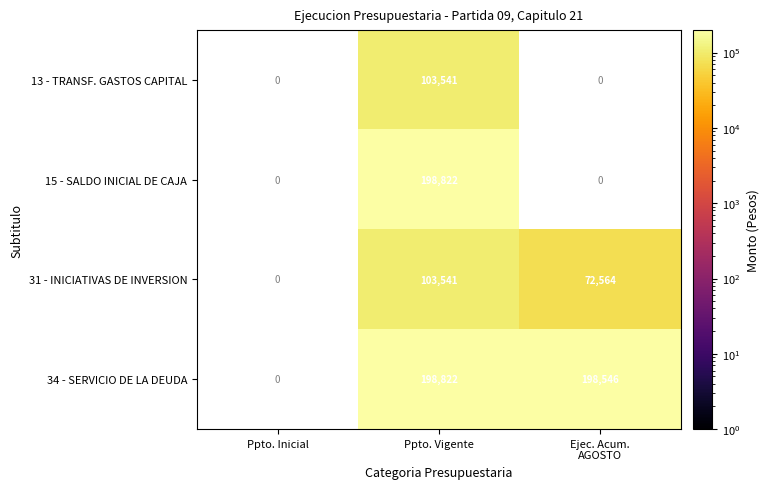

At which category does the chart reach its minimum across all series?

Ejec. Acum.
AGOSTO